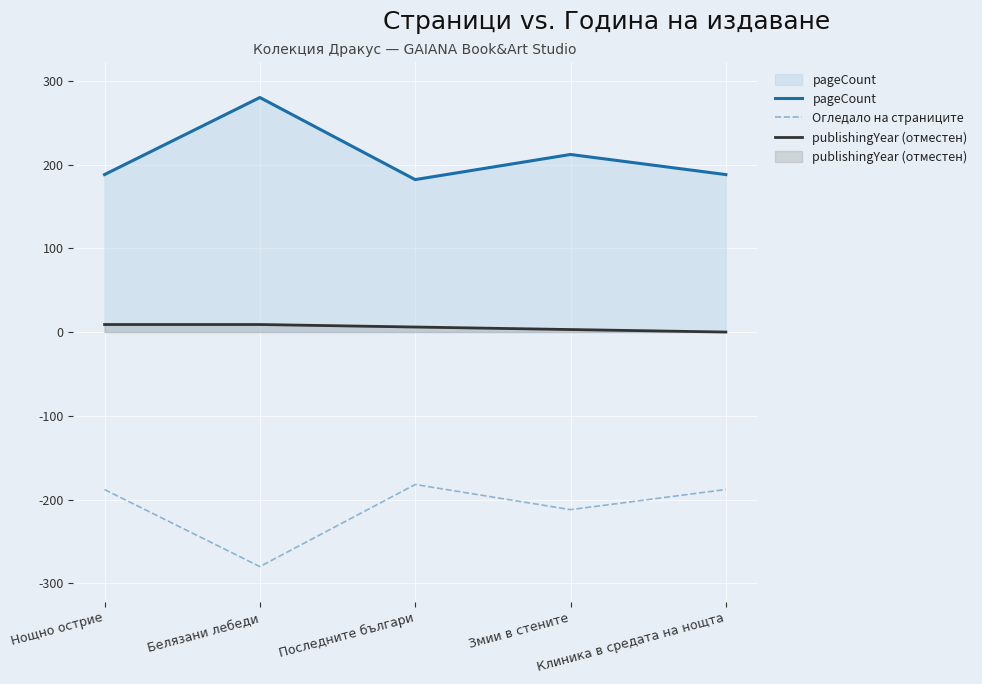

What are all the series names shown in the legend?

pageCount, Огледало на страниците, publishingYear (отместен)